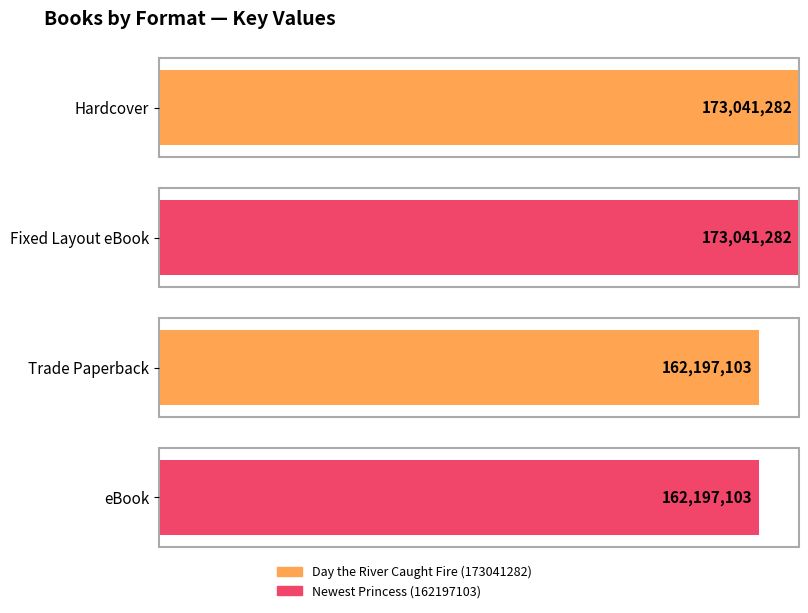

At which category does the chart reach its peak across all series?

Hardcover